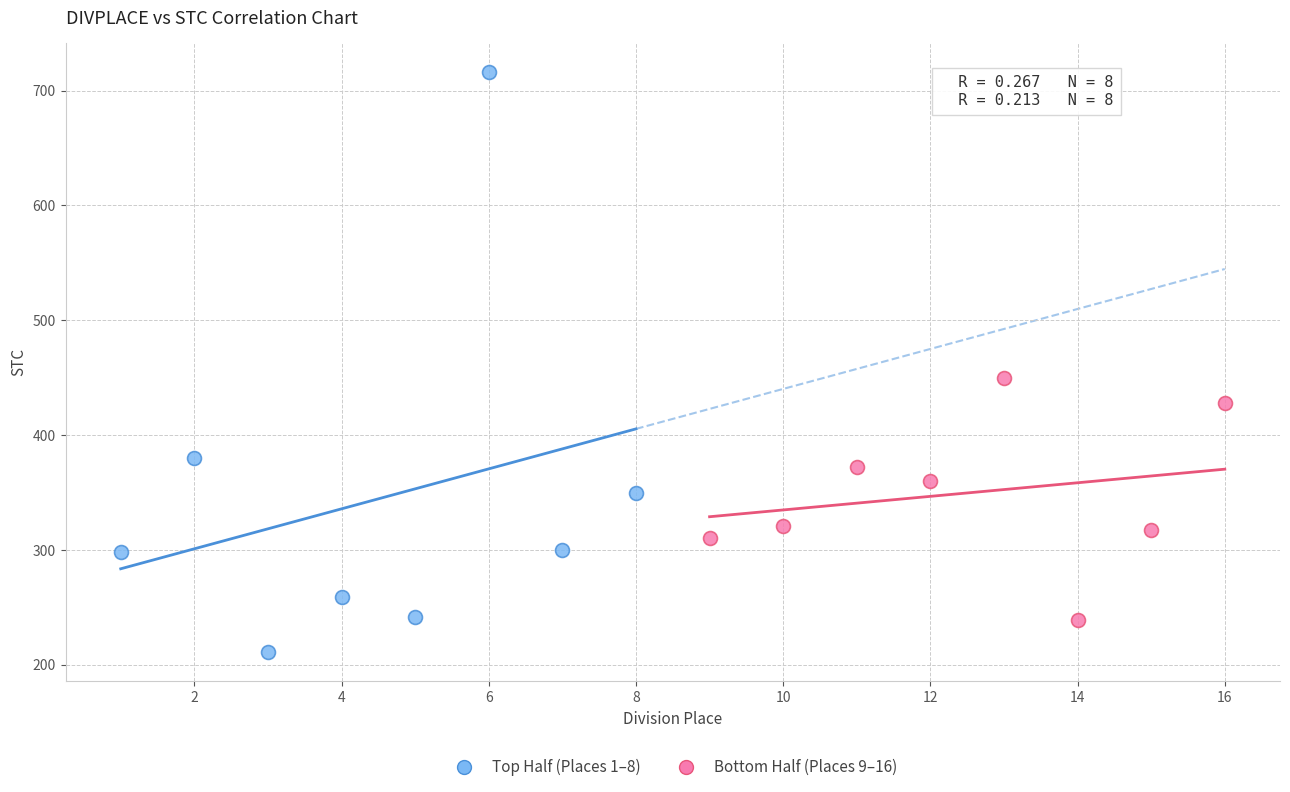

Which series reaches the minimum Y coordinate?

Top Half (Places 1–8)